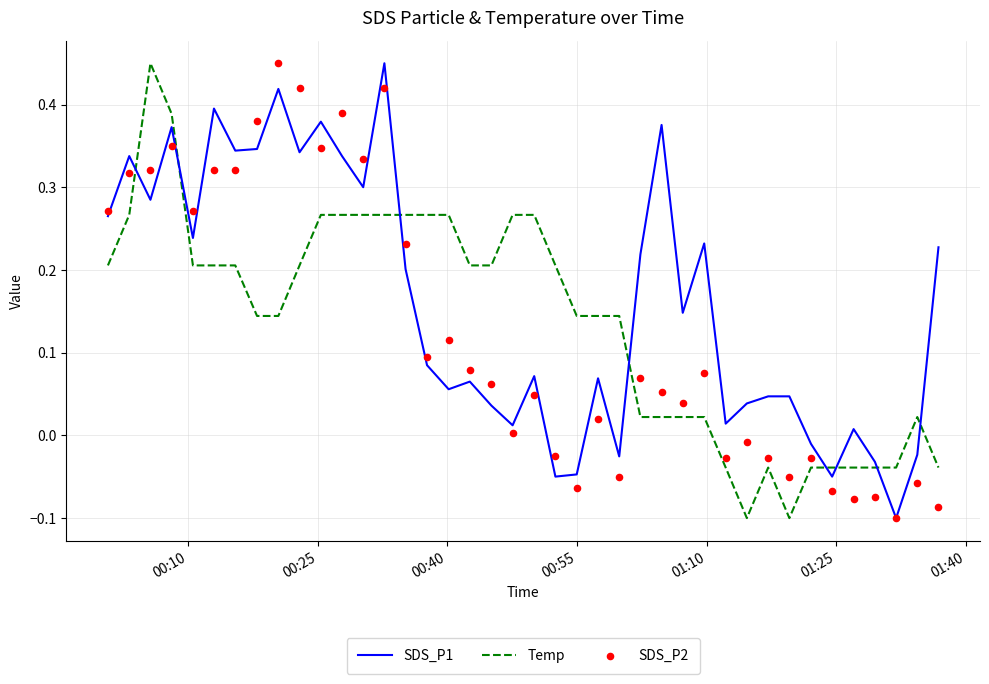

Which series has the largest total across all categories?

SDS_P1